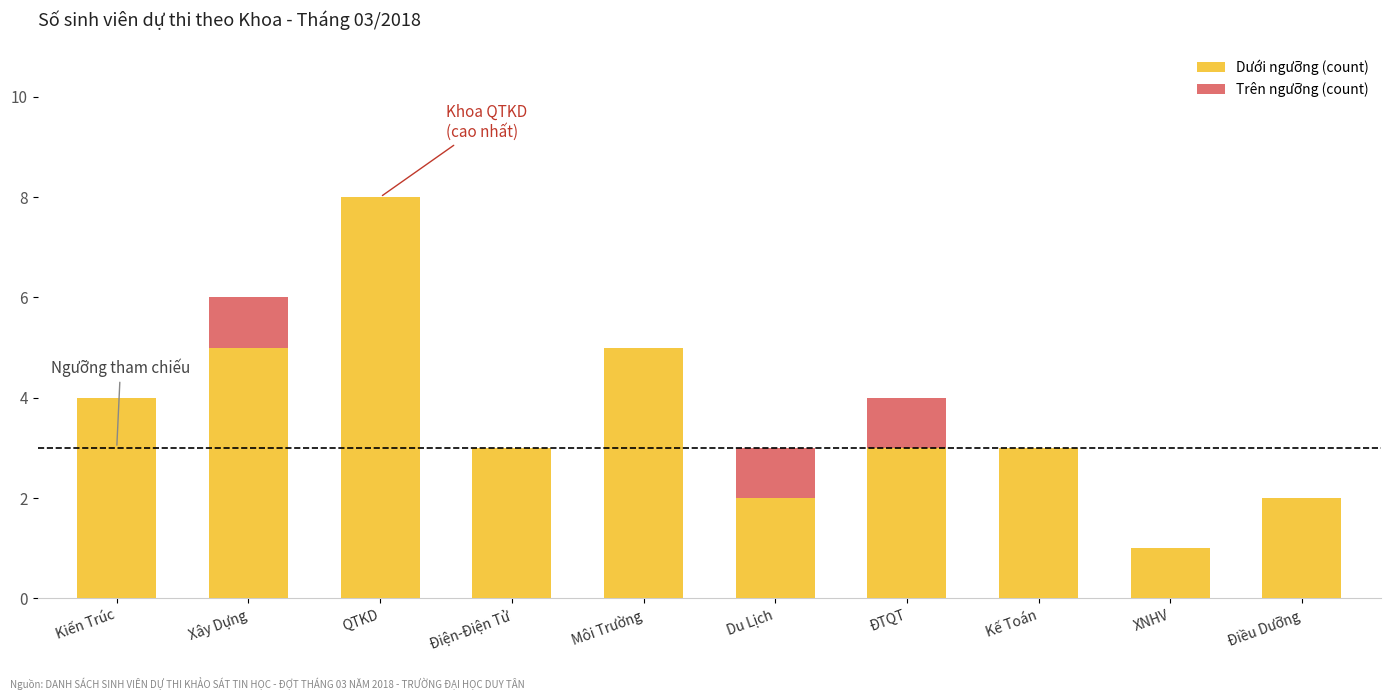

Is it true that Dưới ngưỡng (count) equals 2 at Điều Dưỡng?

True